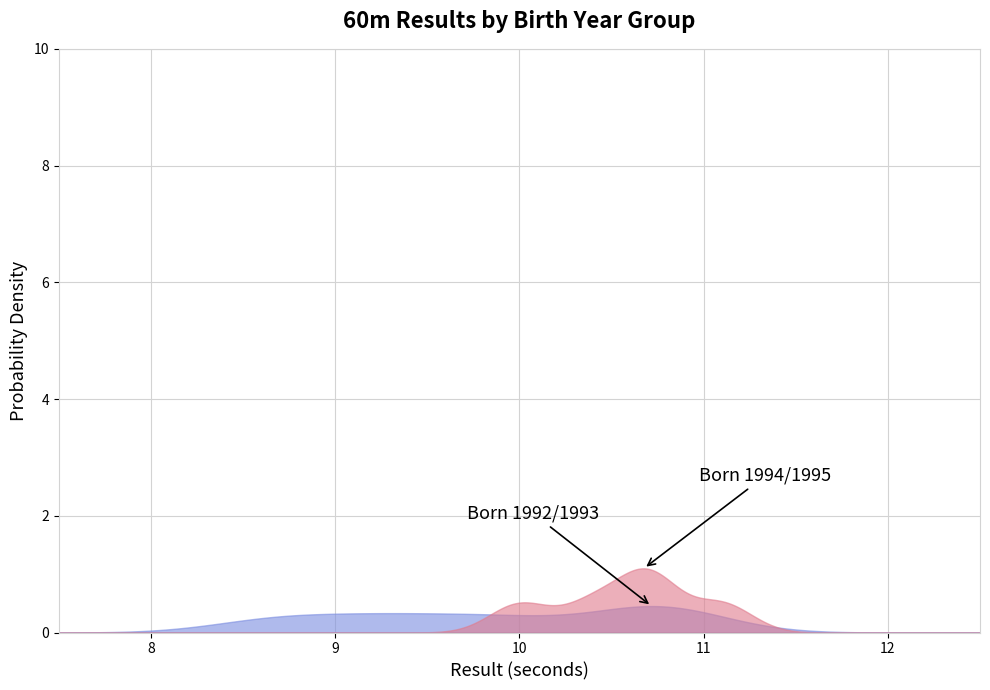

Does the chart have visible grid lines?

Yes